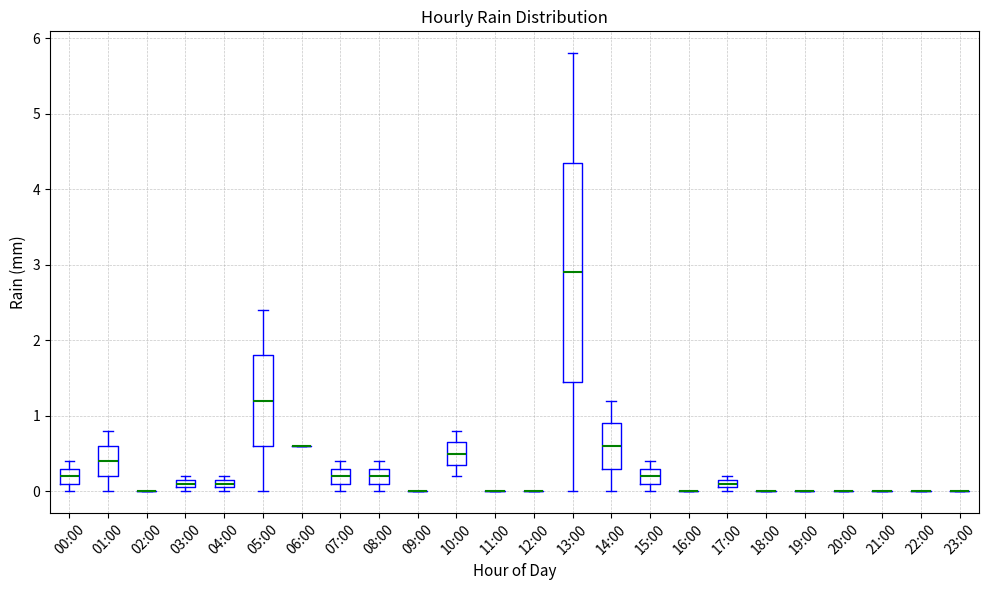

Comparing the boxes themselves (not the whiskers), which one is the tallest?

13:00